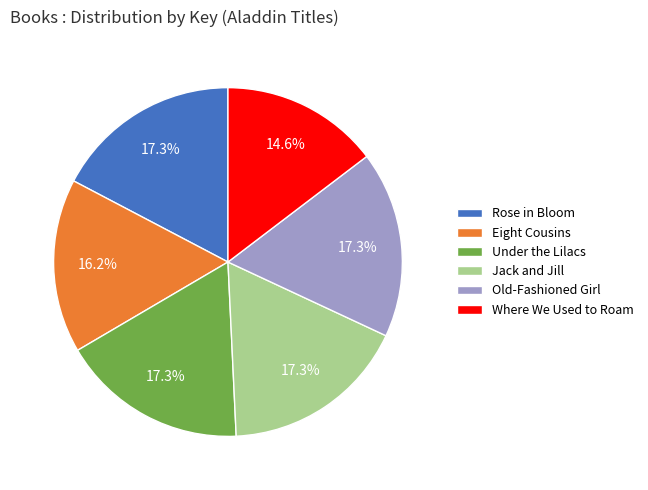

To the nearest percent, what is the average slice percentage?

17%